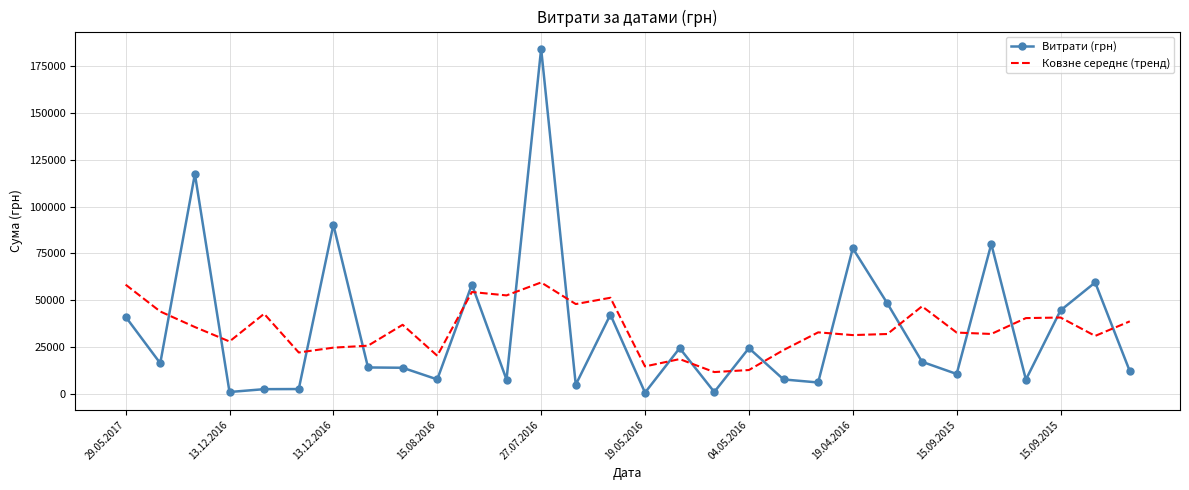

What is the difference between the maximum and minimum values in the Витрати (грн) series?

183904.0